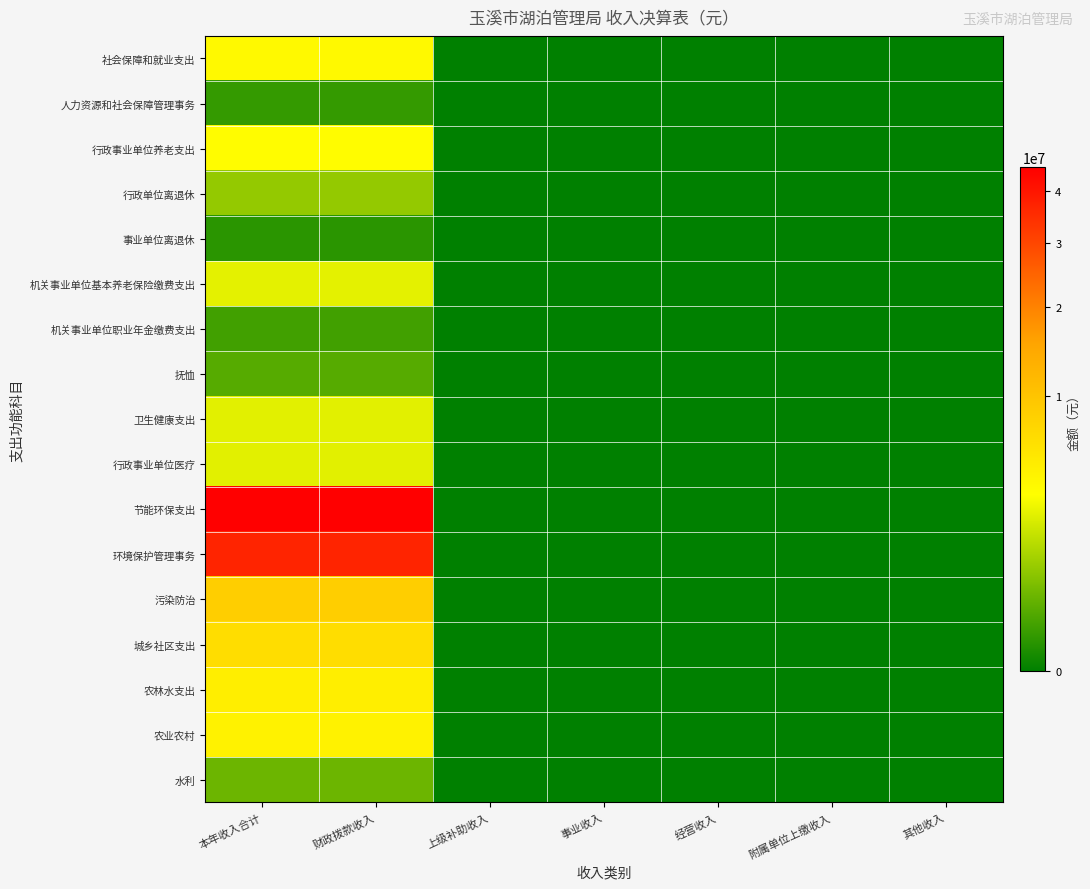

Reading left to right, what are all the values shown in this chart?

社会保障和就业支出: 本年收入合计=3792125.9	财政拨款收入=3792125.9	上级补助收入=0.0	事业收入=0.0	经营收入=0.0	附属单位上缴收入=0.0	其他收入=0.0
人力资源和社会保障管理事务: 本年收入合计=63776.7	财政拨款收入=63776.7	上级补助收入=0.0	事业收入=0.0	经营收入=0.0	附属单位上缴收入=0.0	其他收入=0.0
行政事业单位养老支出: 本年收入合计=3501948.0	财政拨款收入=3501948.0	上级补助收入=0.0	事业收入=0.0	经营收入=0.0	附属单位上缴收入=0.0	其他收入=0.0
行政单位离退休: 本年收入合计=852032.0	财政拨款收入=852032.0	上级补助收入=0.0	事业收入=0.0	经营收入=0.0	附属单位上缴收入=0.0	其他收入=0.0
事业单位离退休: 本年收入合计=40200.0	财政拨款收入=40200.0	上级补助收入=0.0	事业收入=0.0	经营收入=0.0	附属单位上缴收入=0.0	其他收入=0.0
机关事业单位基本养老保险缴费支出: 本年收入合计=2499710.6	财政拨款收入=2499710.6	上级补助收入=0.0	事业收入=0.0	经营收入=0.0	附属单位上缴收入=0.0	其他收入=0.0
机关事业单位职业年金缴费支出: 本年收入合计=110005.5	财政拨款收入=110005.5	上级补助收入=0.0	事业收入=0.0	经营收入=0.0	附属单位上缴收入=0.0	其他收入=0.0
抚恤: 本年收入合计=226401.2	财政拨款收入=226401.2	上级补助收入=0.0	事业收入=0.0	经营收入=0.0	附属单位上缴收入=0.0	其他收入=0.0
卫生健康支出: 本年收入合计=2436257.3	财政拨款收入=2436257.3	上级补助收入=0.0	事业收入=0.0	经营收入=0.0	附属单位上缴收入=0.0	其他收入=0.0
行政事业单位医疗: 本年收入合计=2436257.3	财政拨款收入=2436257.3	上级补助收入=0.0	事业收入=0.0	经营收入=0.0	附属单位上缴收入=0.0	其他收入=0.0
节能环保支出: 本年收入合计=45234056.0	财政拨款收入=45234056.0	上级补助收入=0.0	事业收入=0.0	经营收入=0.0	附属单位上缴收入=0.0	其他收入=0.0
环境保护管理事务: 本年收入合计=36723217.6	财政拨款收入=36723217.6	上级补助收入=0.0	事业收入=0.0	经营收入=0.0	附属单位上缴收入=0.0	其他收入=0.0
污染防治: 本年收入合计=8510838.3	财政拨款收入=8510838.3	上级补助收入=0.0	事业收入=0.0	经营收入=0.0	附属单位上缴收入=0.0	其他收入=0.0
城乡社区支出: 本年收入合计=6580162.9	财政拨款收入=6580162.9	上级补助收入=0.0	事业收入=0.0	经营收入=0.0	附属单位上缴收入=0.0	其他收入=0.0
农林水支出: 本年收入合计=4719620.0	财政拨款收入=4719620.0	上级补助收入=0.0	事业收入=0.0	经营收入=0.0	附属单位上缴收入=0.0	其他收入=0.0
农业农村: 本年收入合计=4329620.0	财政拨款收入=4329620.0	上级补助收入=0.0	事业收入=0.0	经营收入=0.0	附属单位上缴收入=0.0	其他收入=0.0
水利: 本年收入合计=390000.0	财政拨款收入=390000.0	上级补助收入=0.0	事业收入=0.0	经营收入=0.0	附属单位上缴收入=0.0	其他收入=0.0